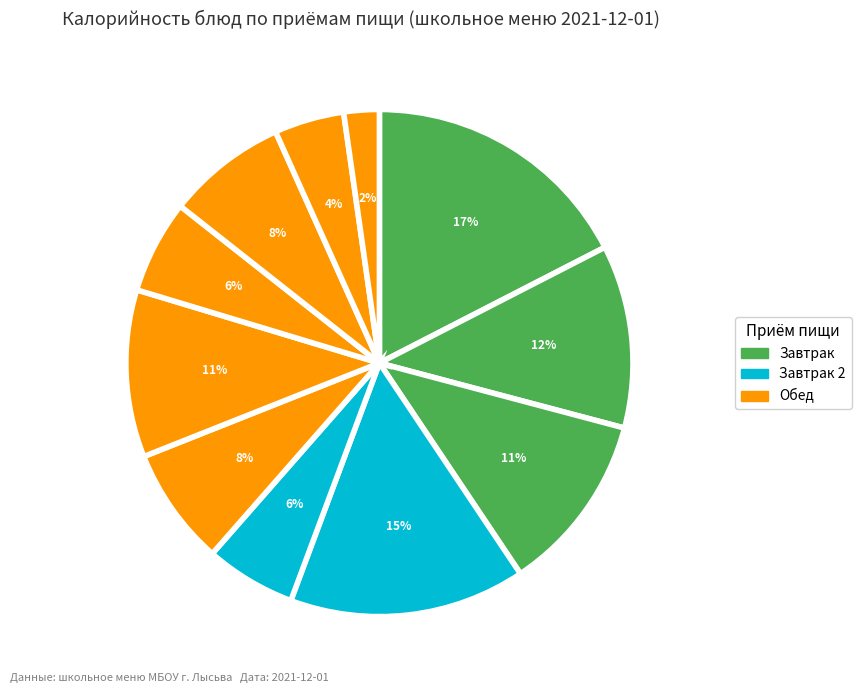

Which category has the biggest portion of the pie?

каша ячневая с маслом